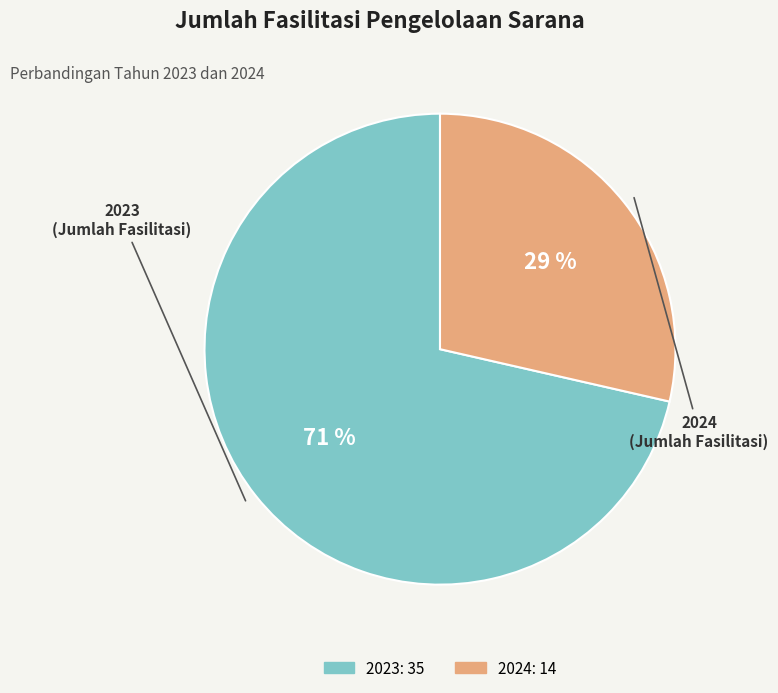

Do 2023 and 2024 together represent more than half of the pie?

Yes